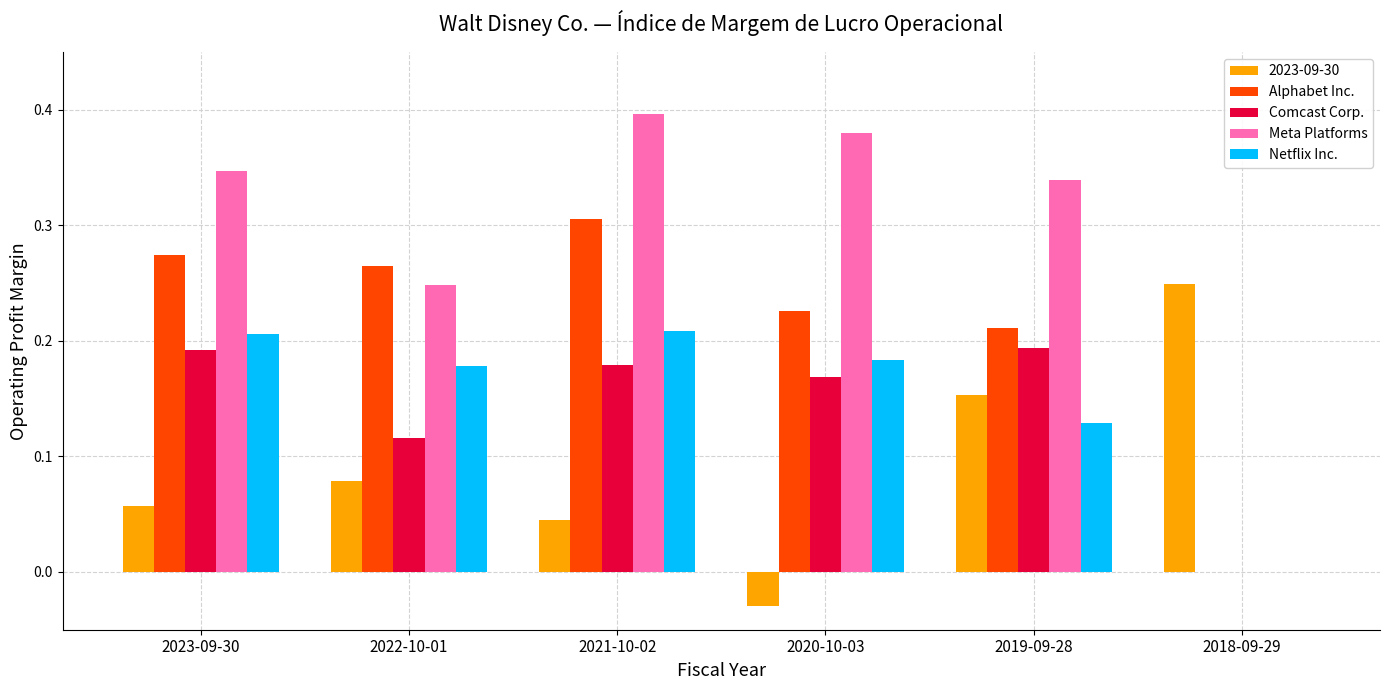

Which series has the largest total across all categories?

Meta Platforms